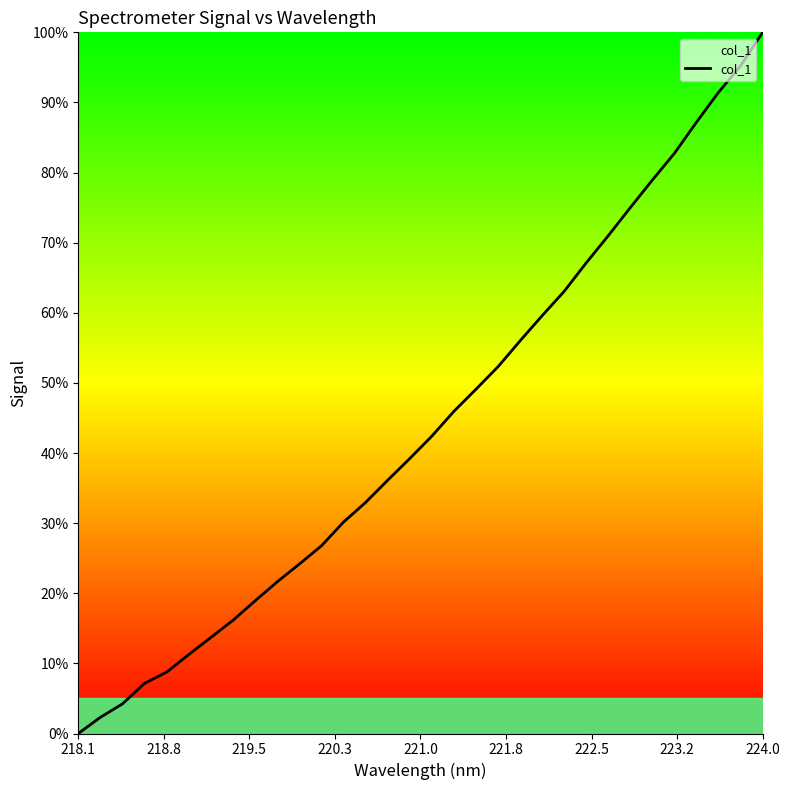

What is the greatest value displayed?

100.0